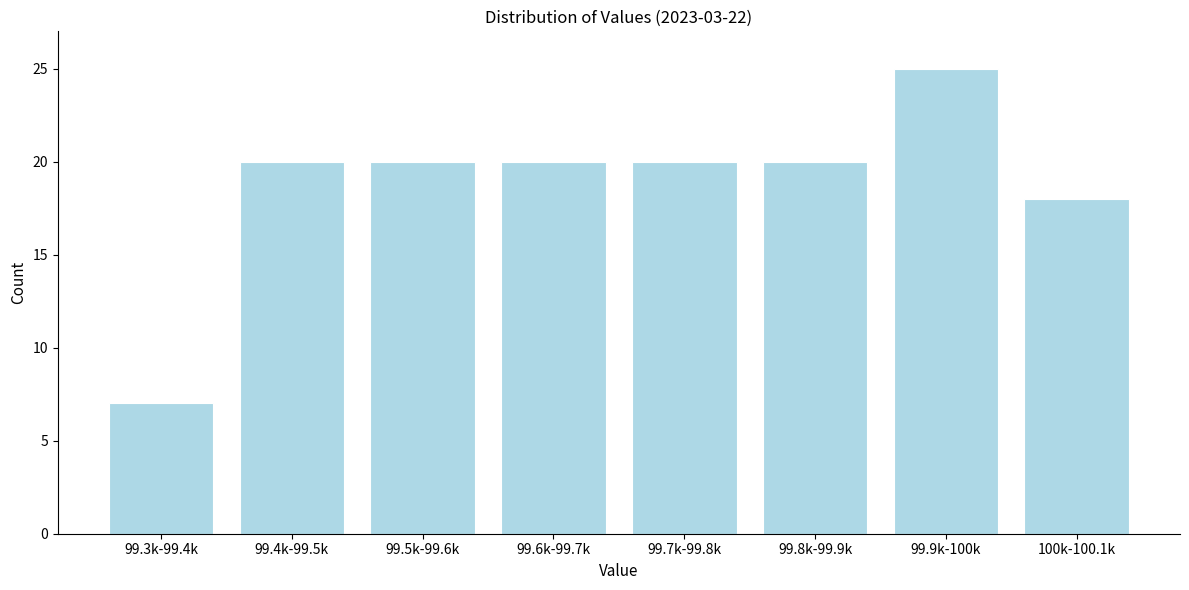

Reading left to right, list all the values displayed in this chart.

7	20	20	20	20	20	25	18